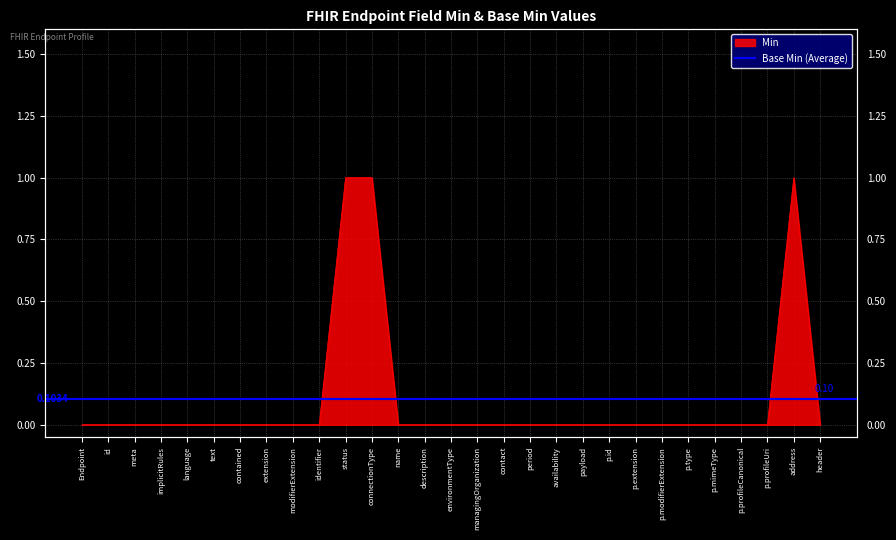

Which category has the highest value across all series?

status